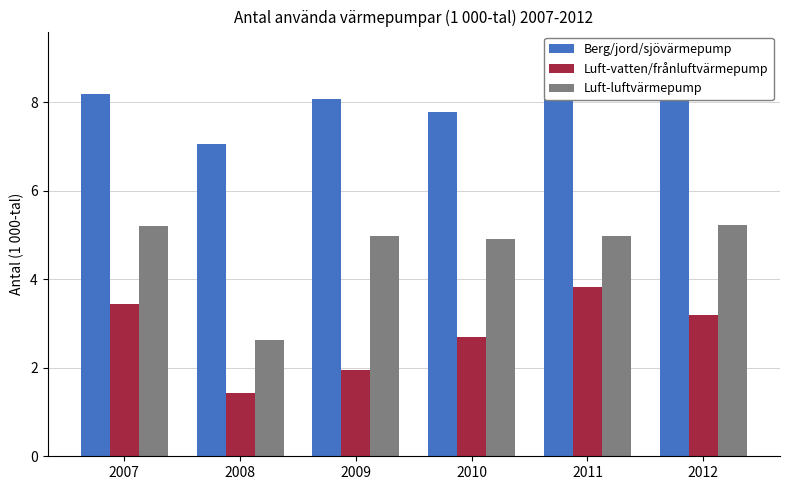

What is the value of the Luft-luftvärmepump bar at the 5th from the left?

5.0